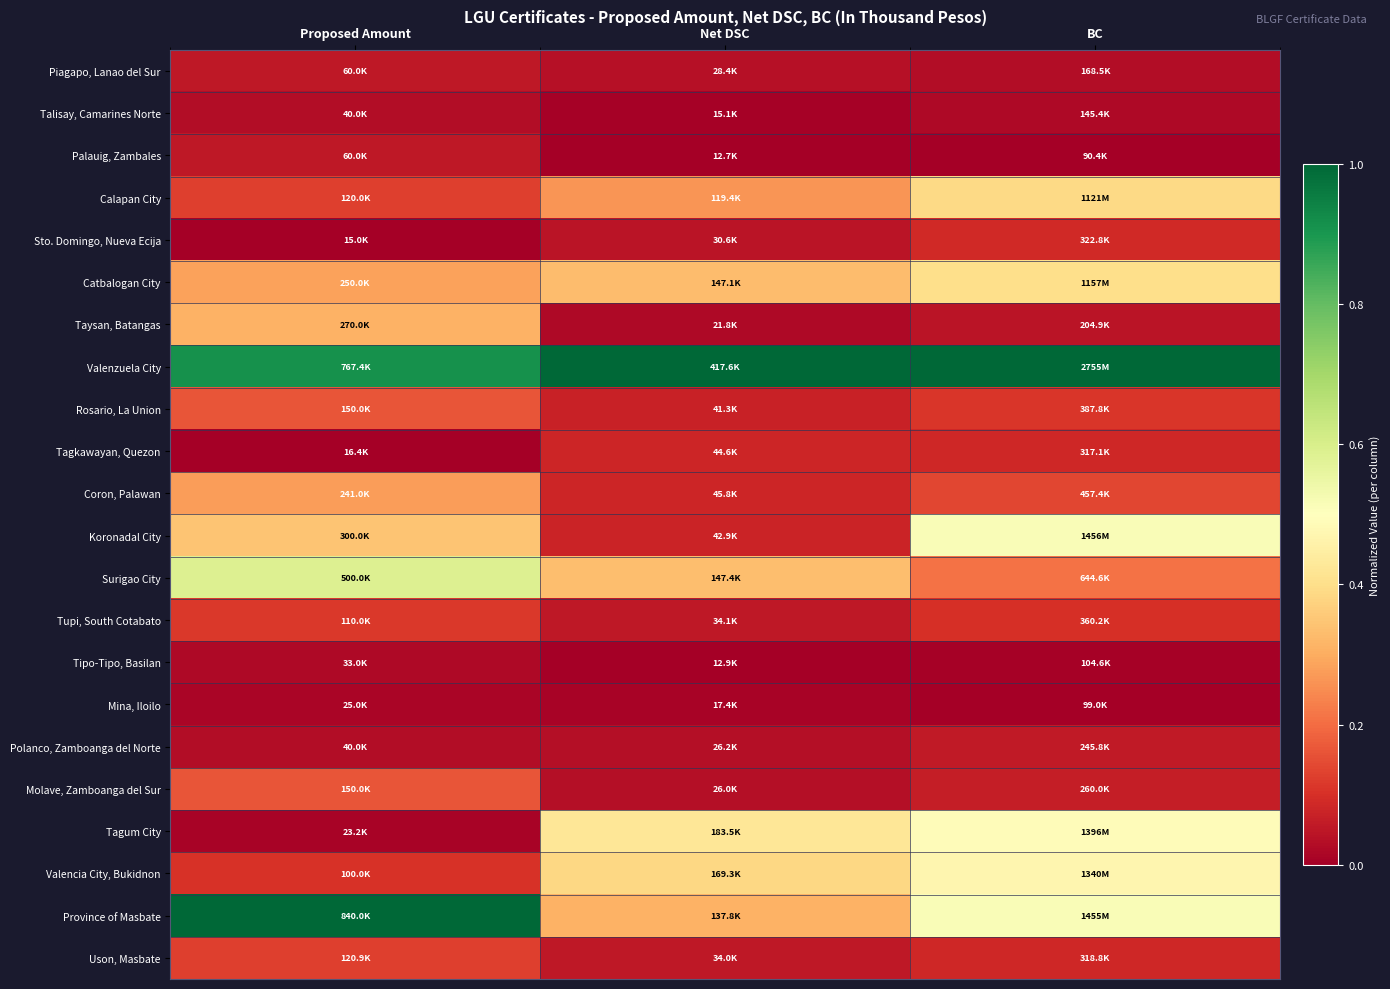

Count the number of categories in the chart.

3